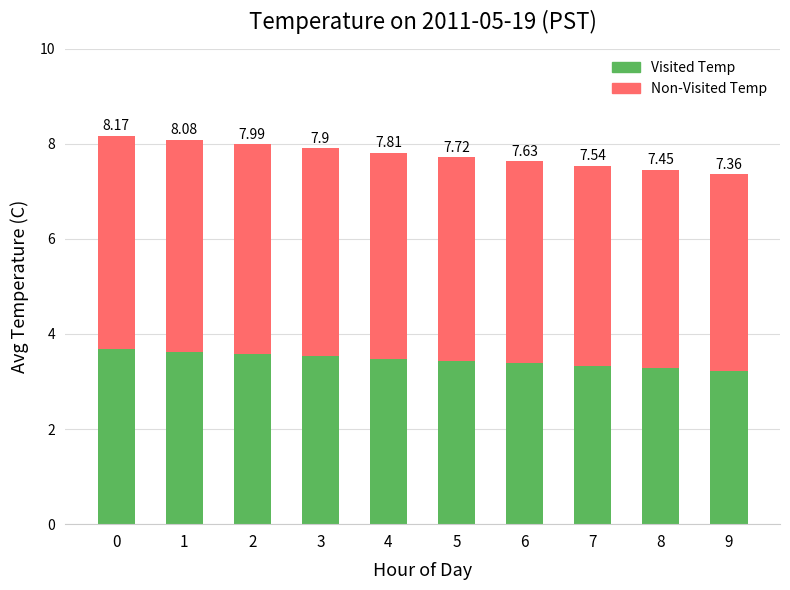

Where is Non-Visited Temp nearest to the value 4?

9